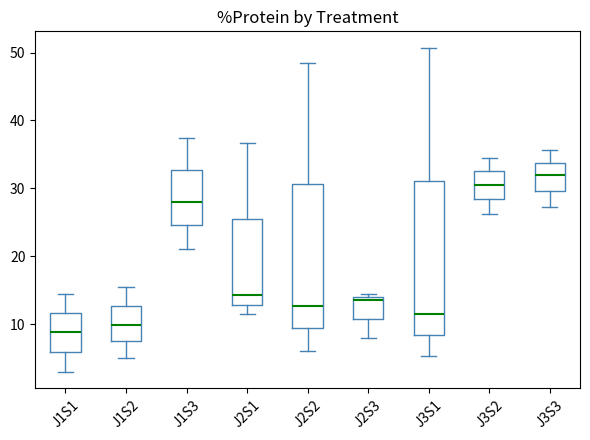

Reading left to right, read every box against the y-axis: the position of its median line, the range the box covers, and the ends of its whiskers. The values are not printed on the chart, so give them approximately, as read against the axis.

J1S1: median 9, box 6 to 12, whiskers 3 to 14
J1S2: median 10, box 7 to 13, whiskers 5 to 16
J1S3: median 28, box 25 to 33, whiskers 21 to 37
J2S1: median 14, box 13 to 25, whiskers 11 to 37
J2S2: median 13, box 9 to 31, whiskers 6 to 49
J2S3: median 14 (just below the box's upper edge), box 11 to 14, whiskers 8 to 15
J3S1: median 11, box 8 to 31, whiskers 5 to 51
J3S2: median 31, box 28 to 33, whiskers 26 to 34
J3S3: median 32, box 30 to 34, whiskers 27 to 36